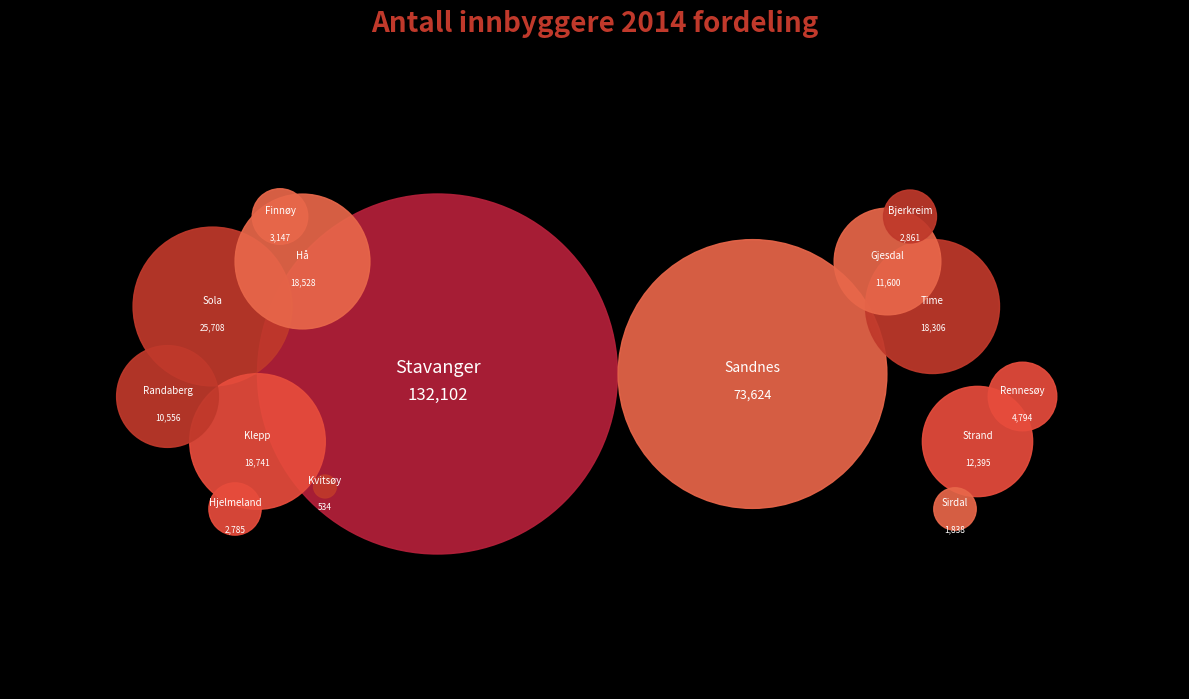

Approximately how many times larger is the value at Strand compared to Bjerkreim?

4.3